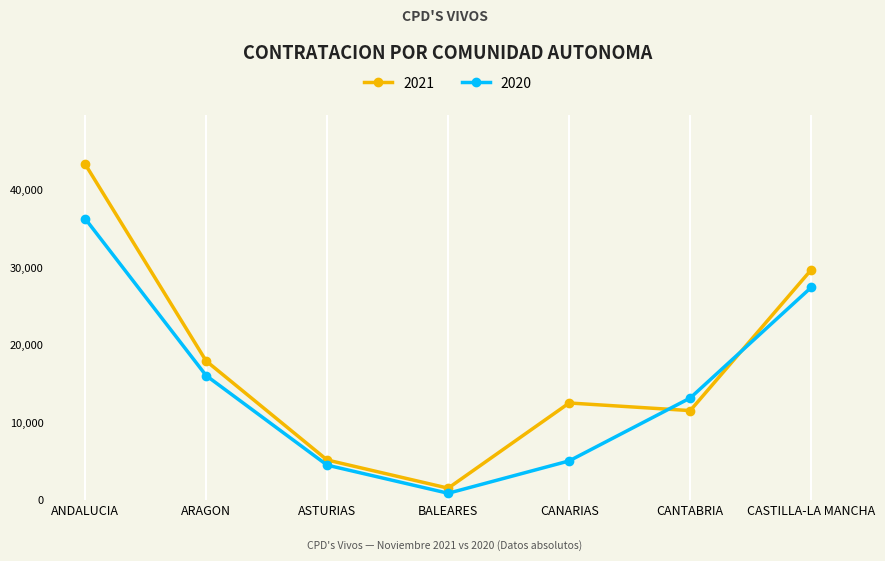

Reading left to right, what are all the values shown in this chart?

2021: 43403	17974	5184	1544	12544	11559	29747
2020: 36360	16087	4519	887	5068	13188	27476